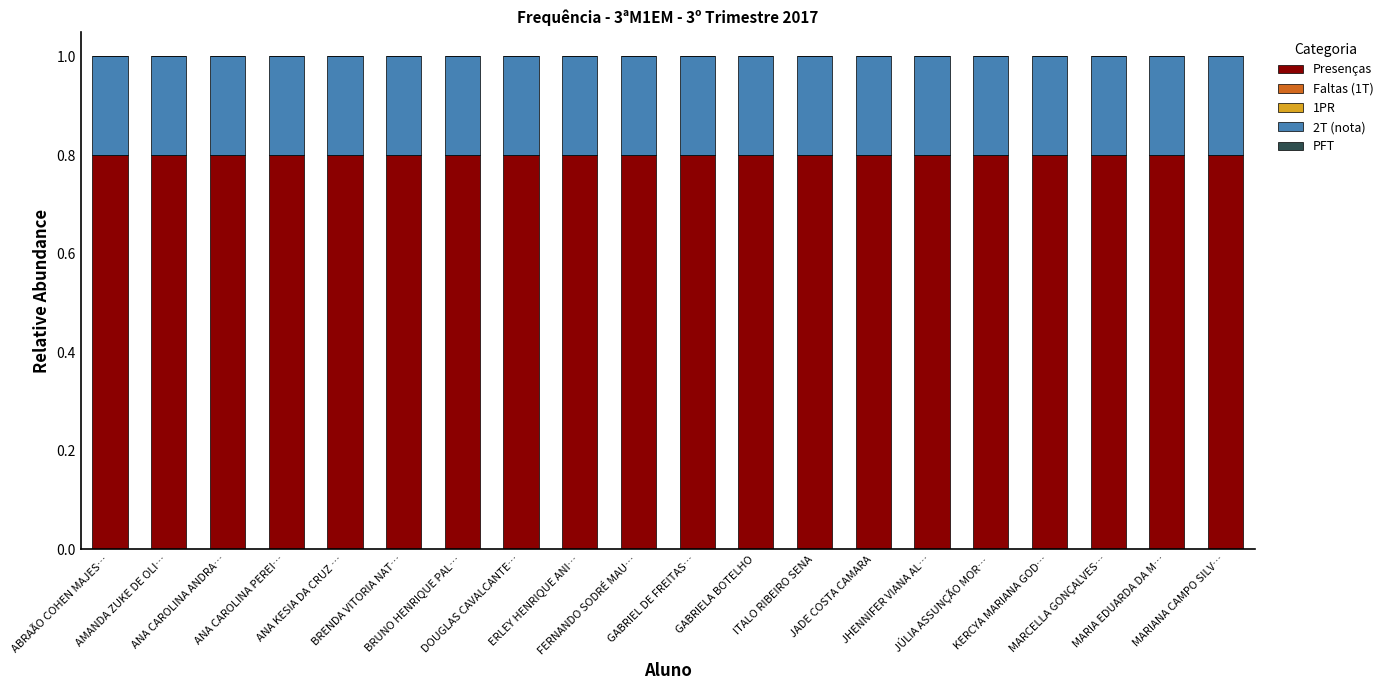

What is the lowest value of the Presenças series?

0.8